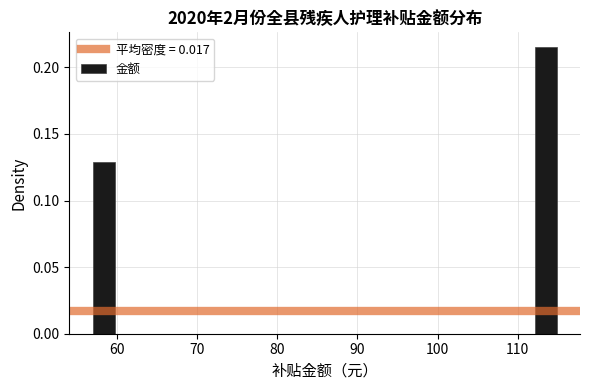

Read against the x-axis, roughly where is the centre of the tallest bar?

113